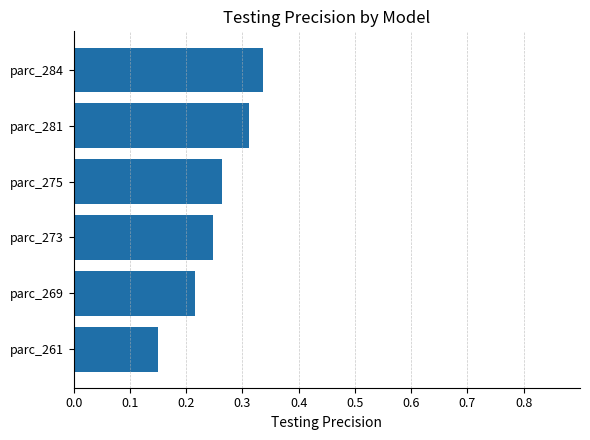

The chart shows a value of 0.1 at parc_281. True or false?

False